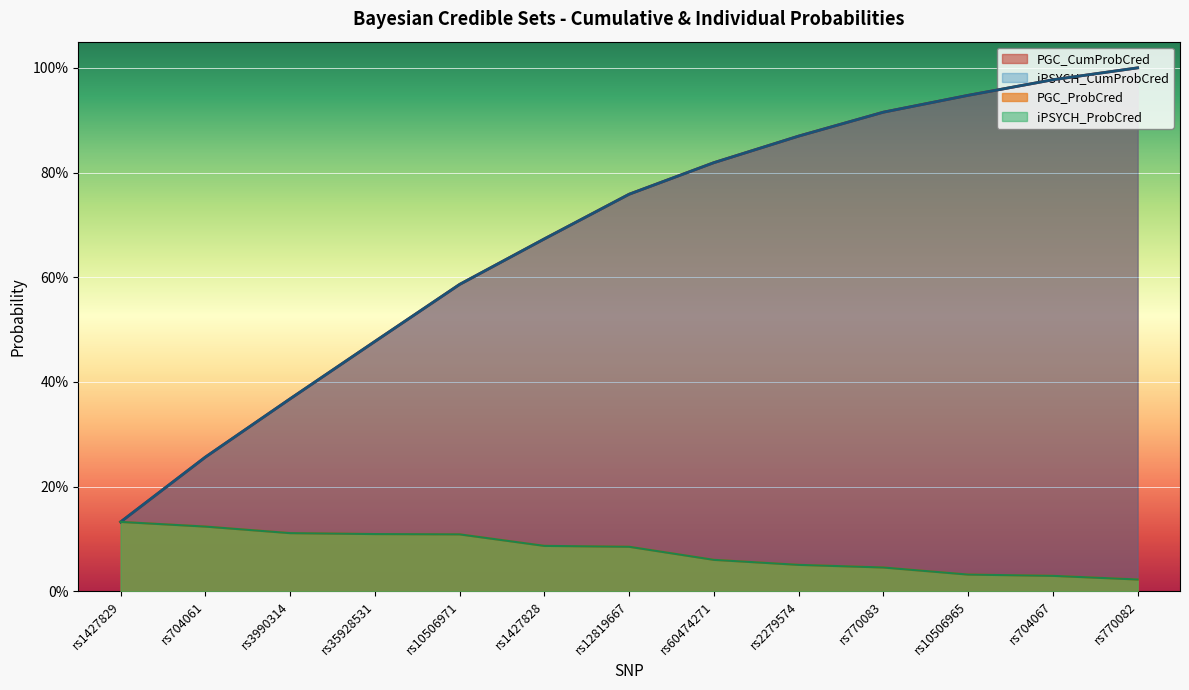

Rank the series by their maximum value, from highest to lowest.

PGC_CumProbCred, iPSYCH_CumProbCred, PGC_ProbCred, iPSYCH_ProbCred